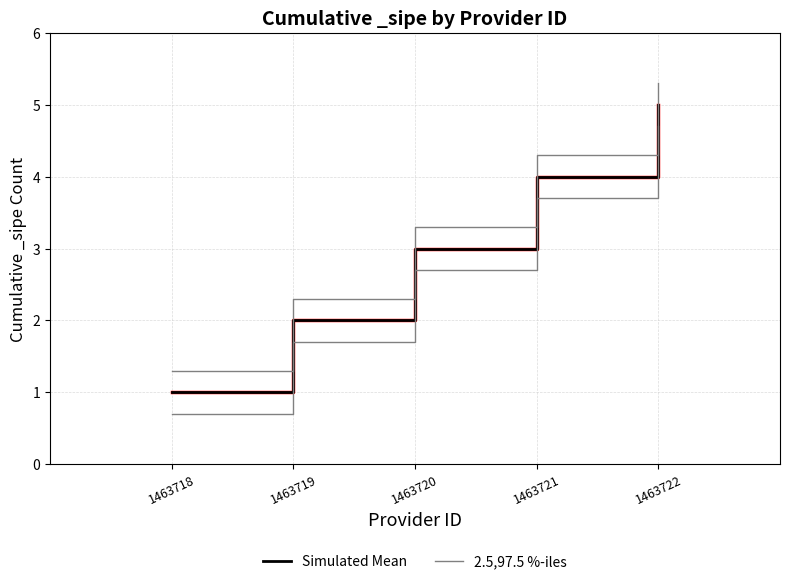

Does the chart display data point markers on the line(s)?

No